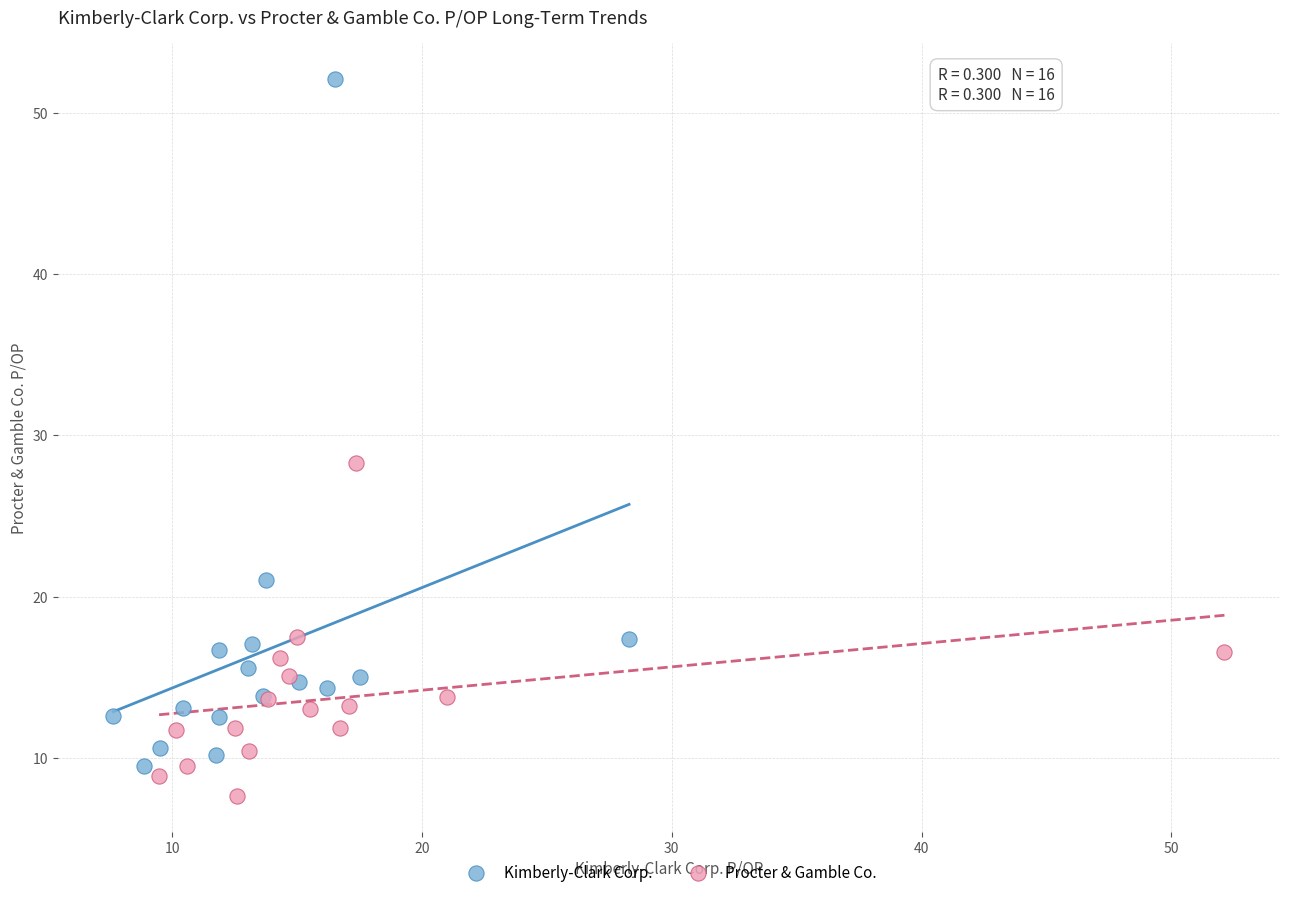

Which series contains the lowest Y value?

Procter & Gamble Co.